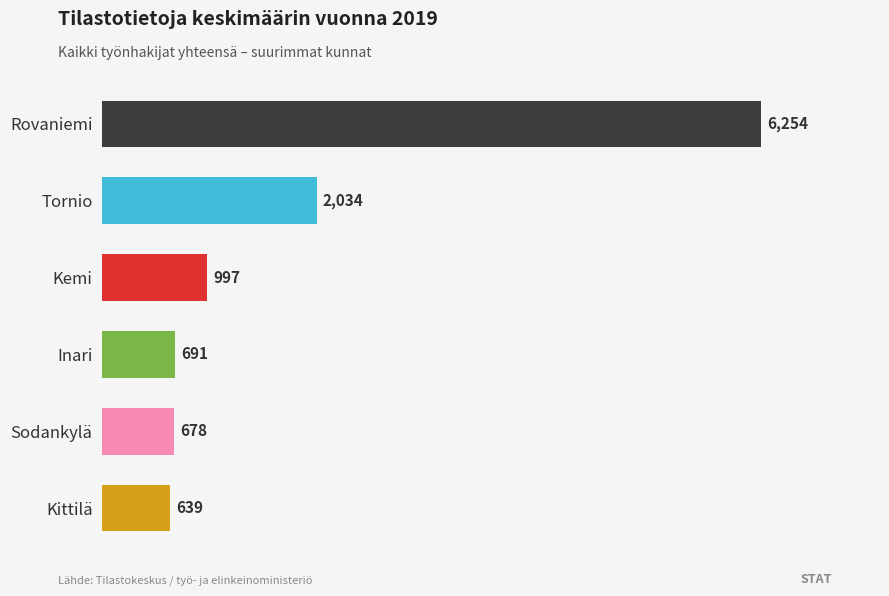

How many data points are less than 997?

3